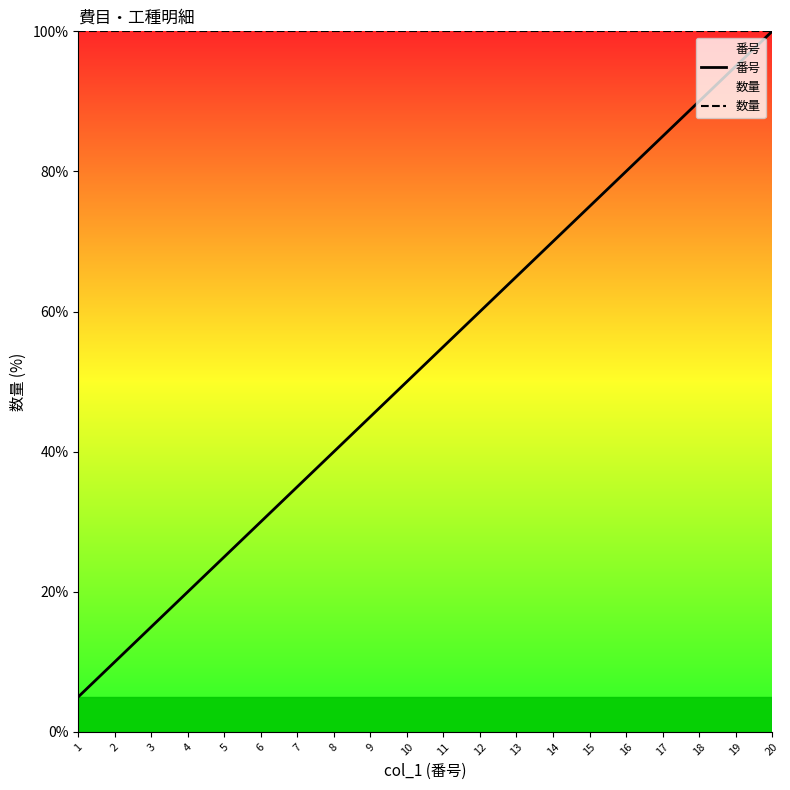

True or false: 数量 has a value of 100.0 at 20.

True